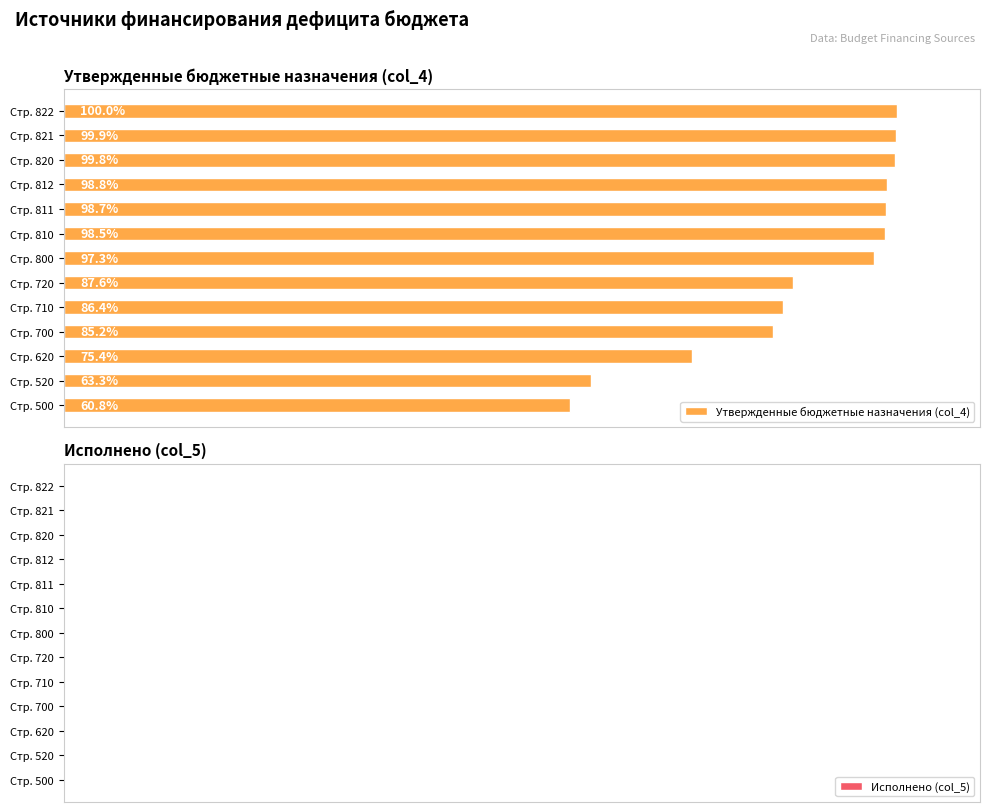

Where is the data nearest to the value 80?

Стр. 620